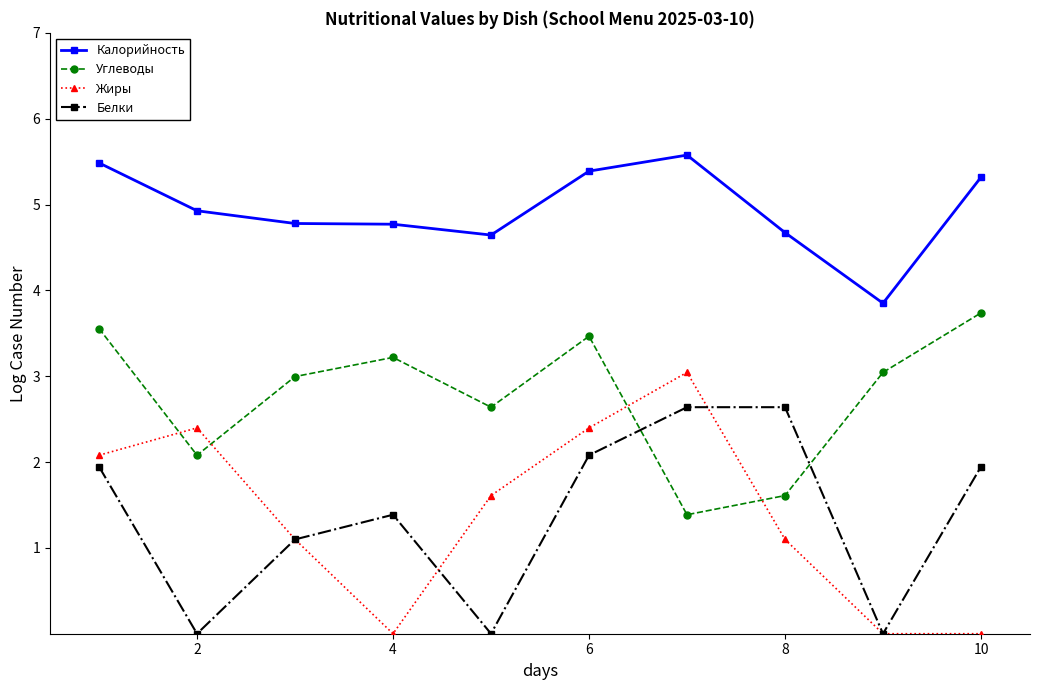

What is the maximum value for Калорийность?

5.6